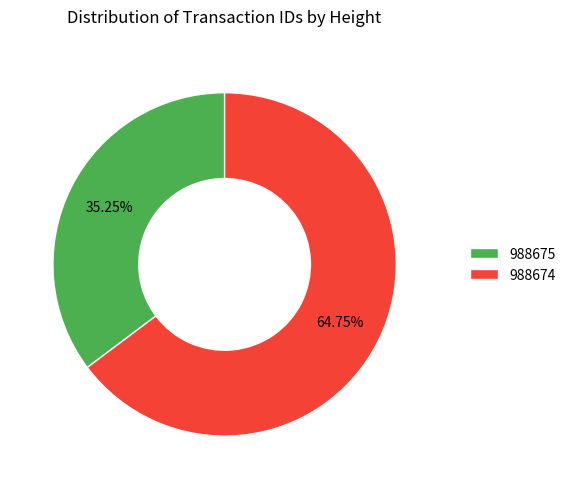

What is the largest slice in the pie chart?

988674